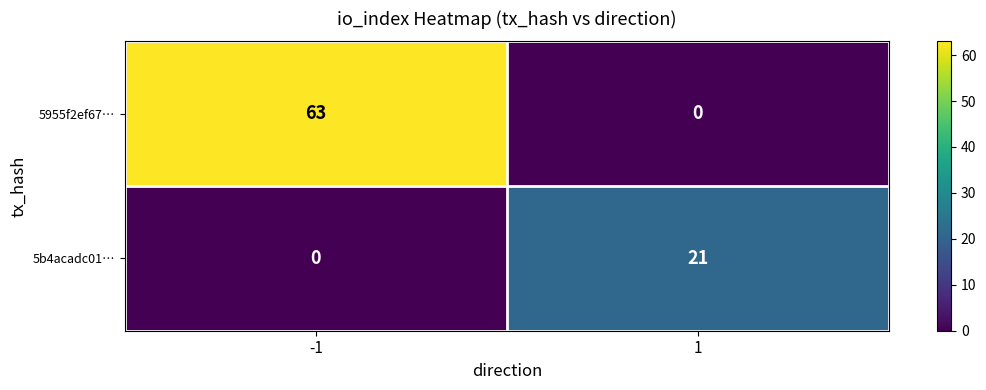

How many categories are shown in the chart?

2